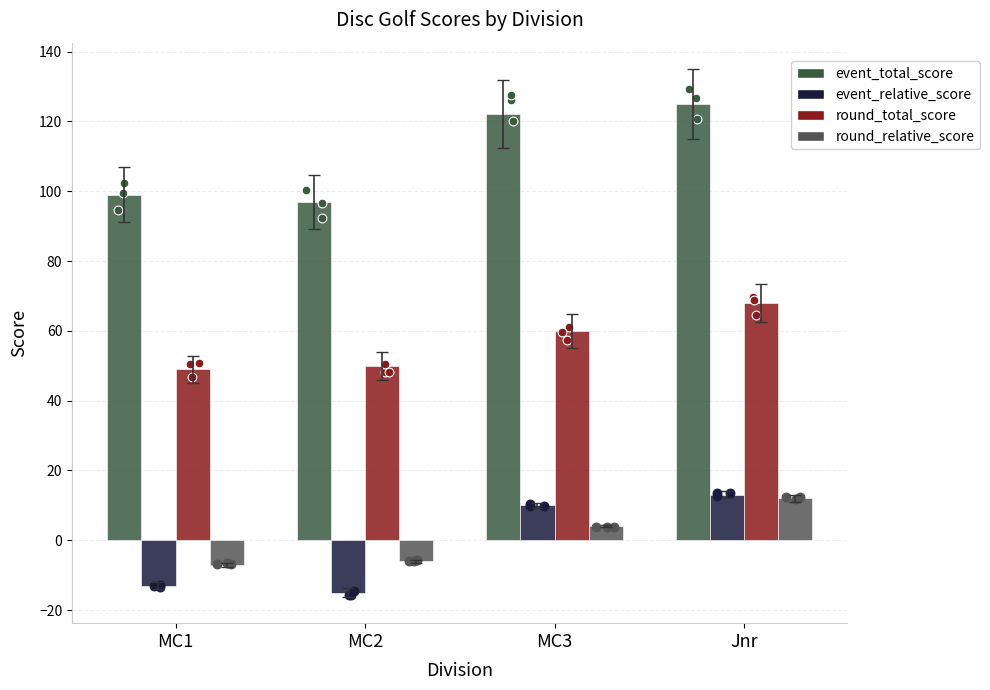

At how many categories does at least one series exceed 101?

2